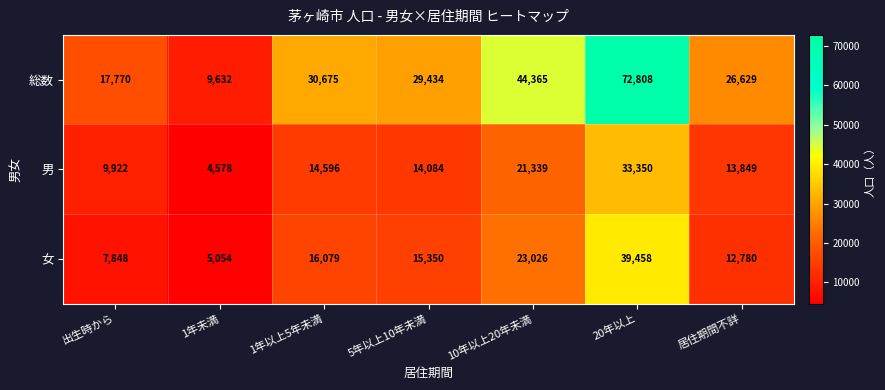

What is the difference between the maximum and second lowest values in the 男 series?

23428